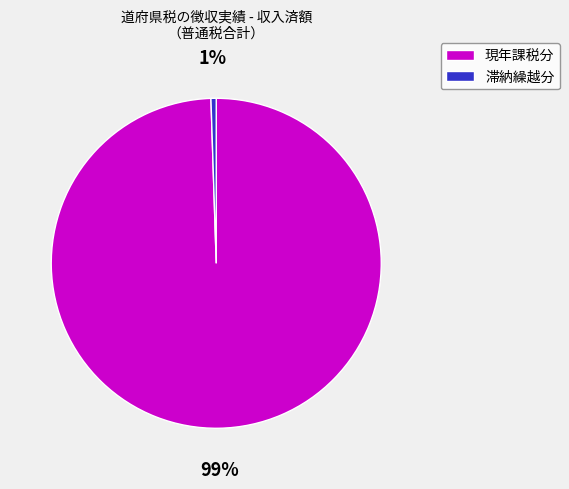

Between 滞納繰越分 and 現年課税分, which is larger?

現年課税分